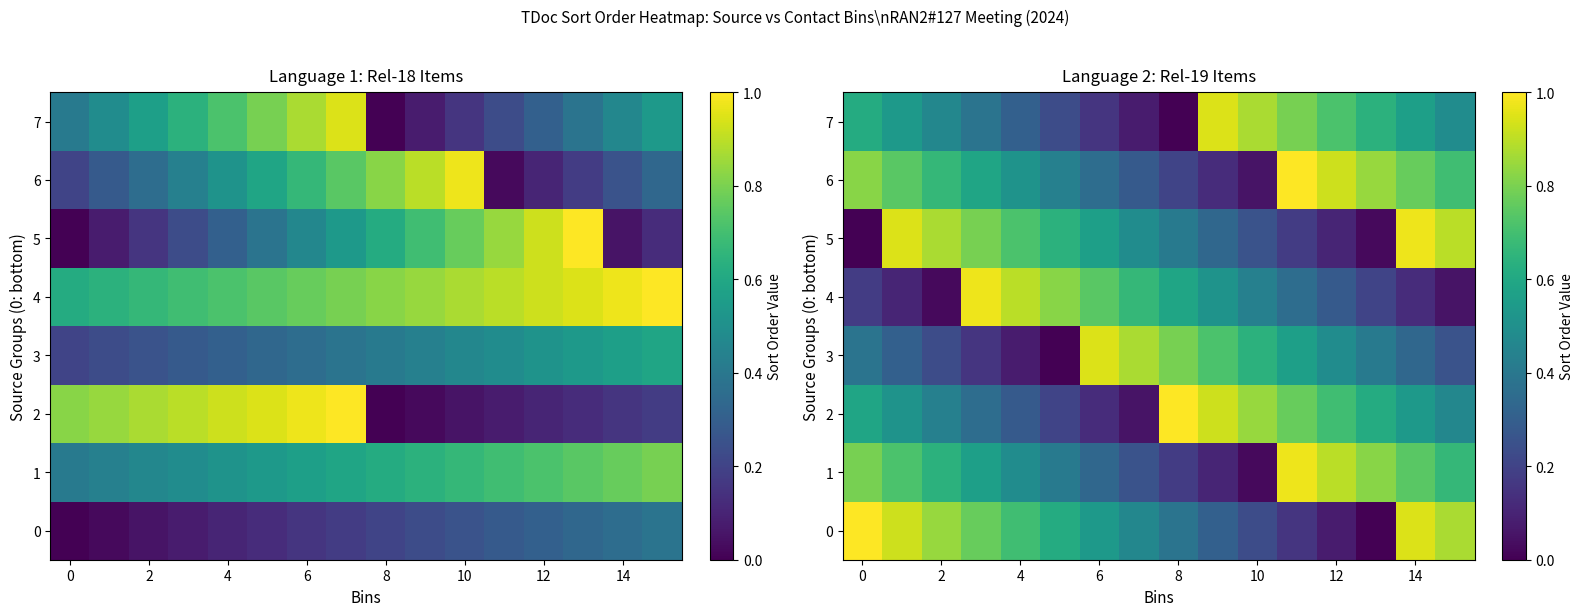

What is the sum of all 5 values?

8.2